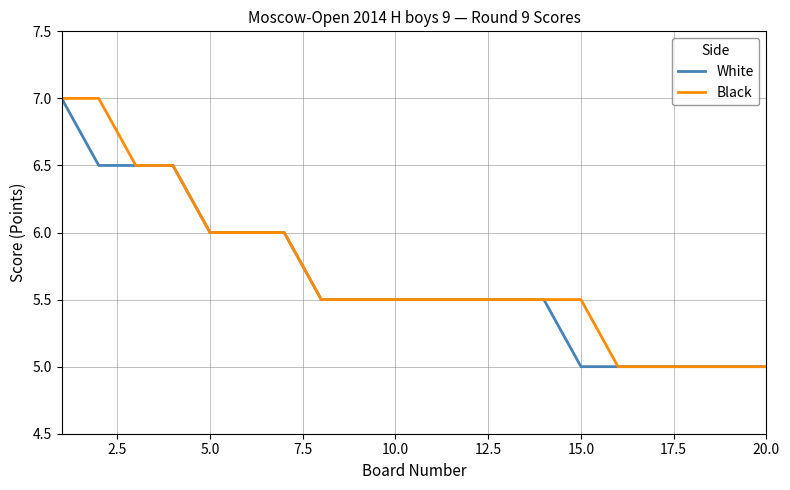

How many Black values are between 5 and 6?

16